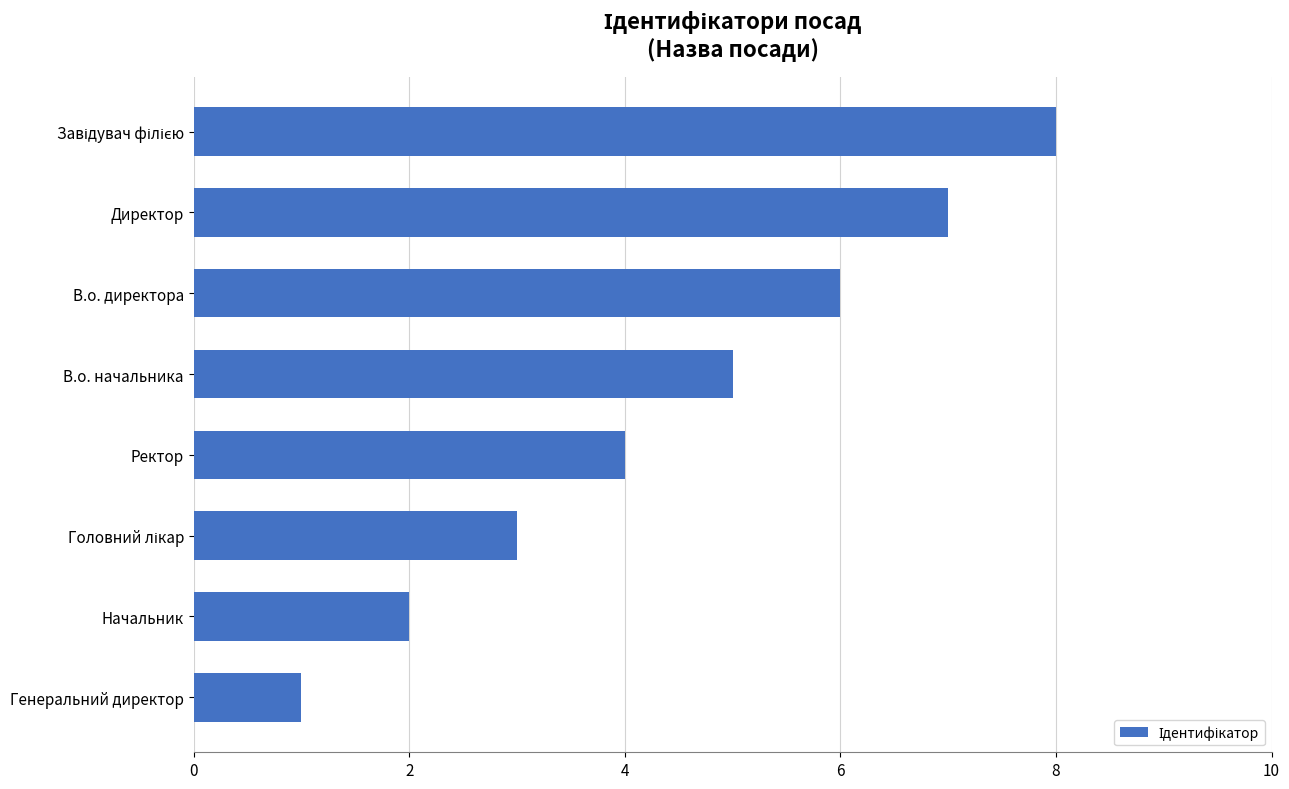

What value does the data have at Директор?

7